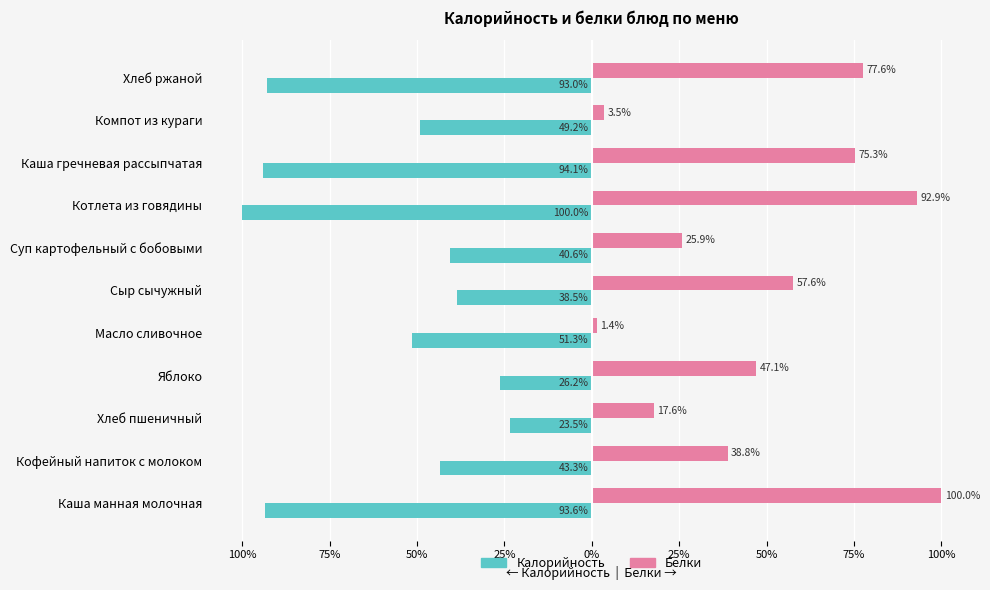

What is the sum of all Белки values?

537.9